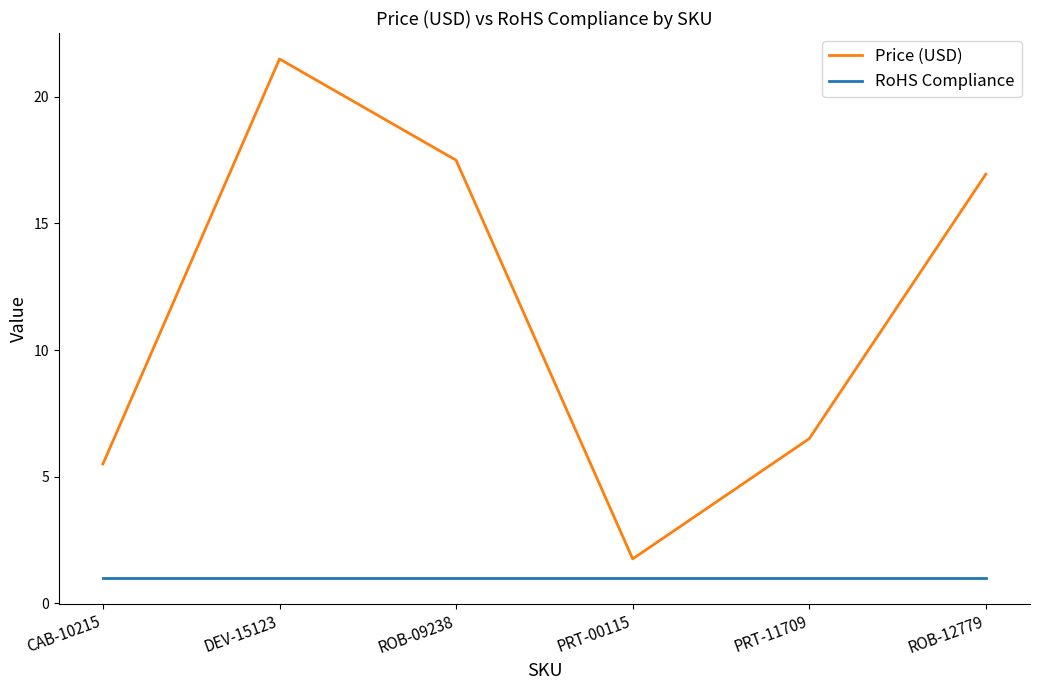

Rank the series at PRT-00115 from highest to lowest value.

Price (USD), RoHS Compliance